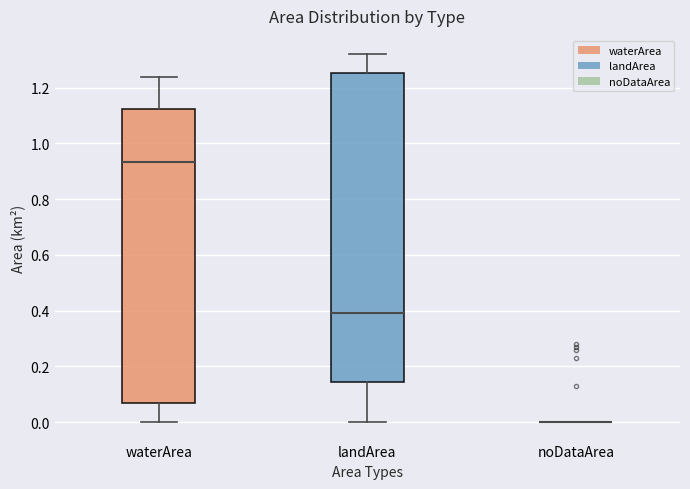

Comparing the boxes themselves (not the whiskers), which one is the tallest?

landArea